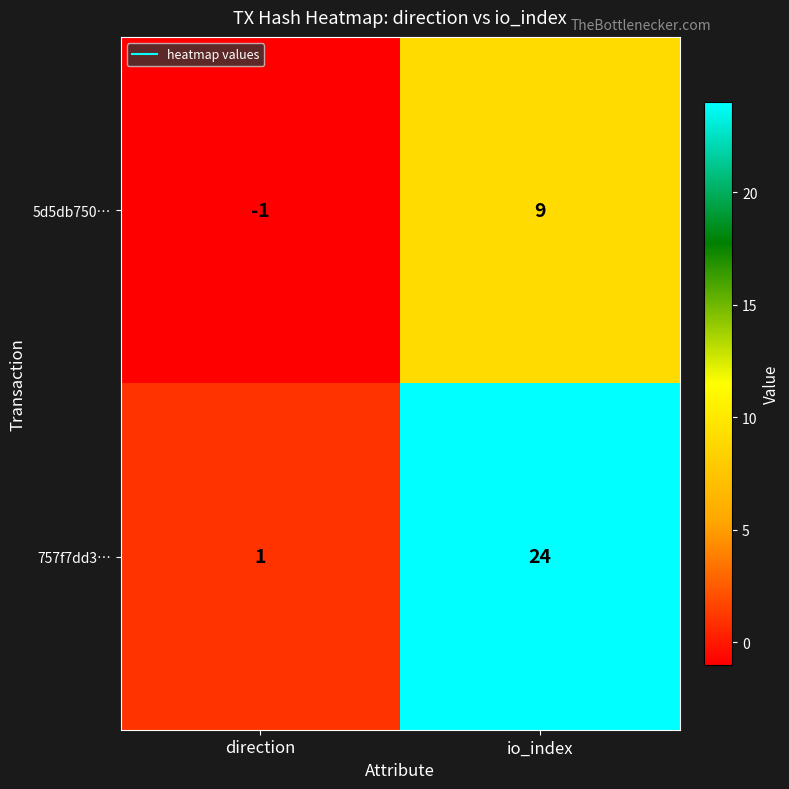

What is the spread (max minus min) of values at io_index?

15